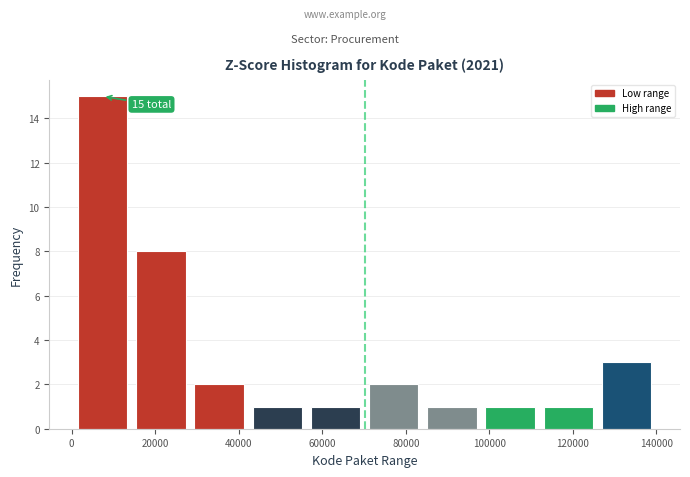

Which range on the x-axis has the tallest bar?

0 to 14000